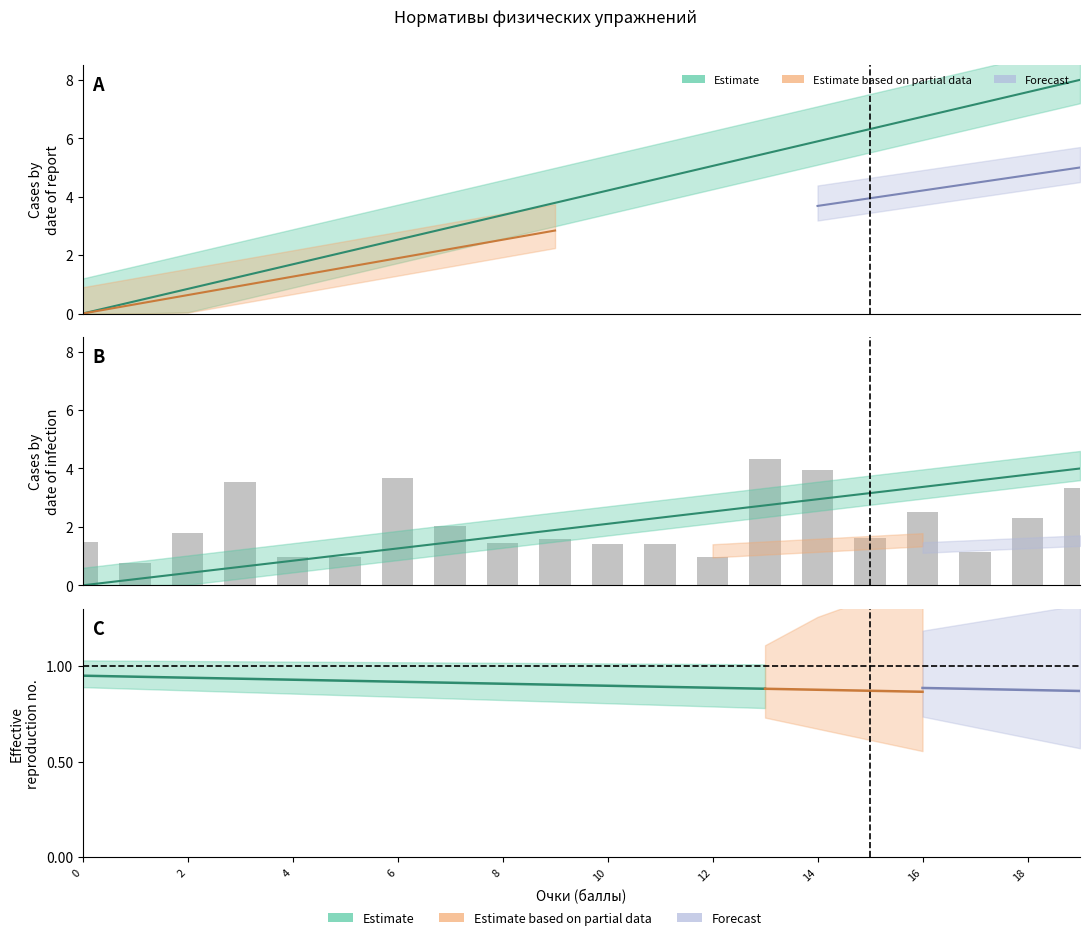

What is the ratio of the value at 11 to the value at 13?

0.3